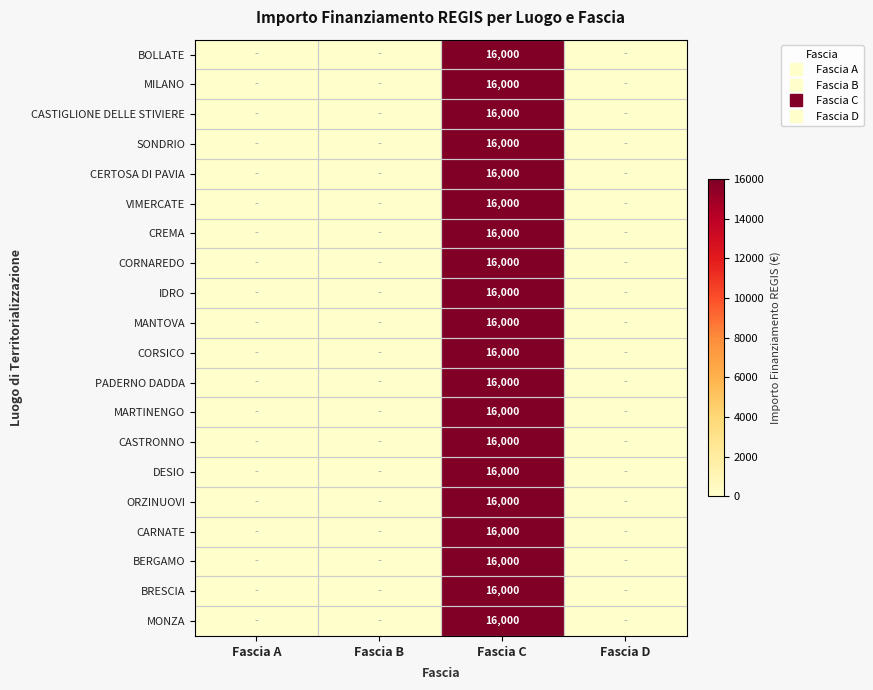

Rank the categories by CORSICO value from highest to lowest.

Fascia C, Fascia A, Fascia B, Fascia D